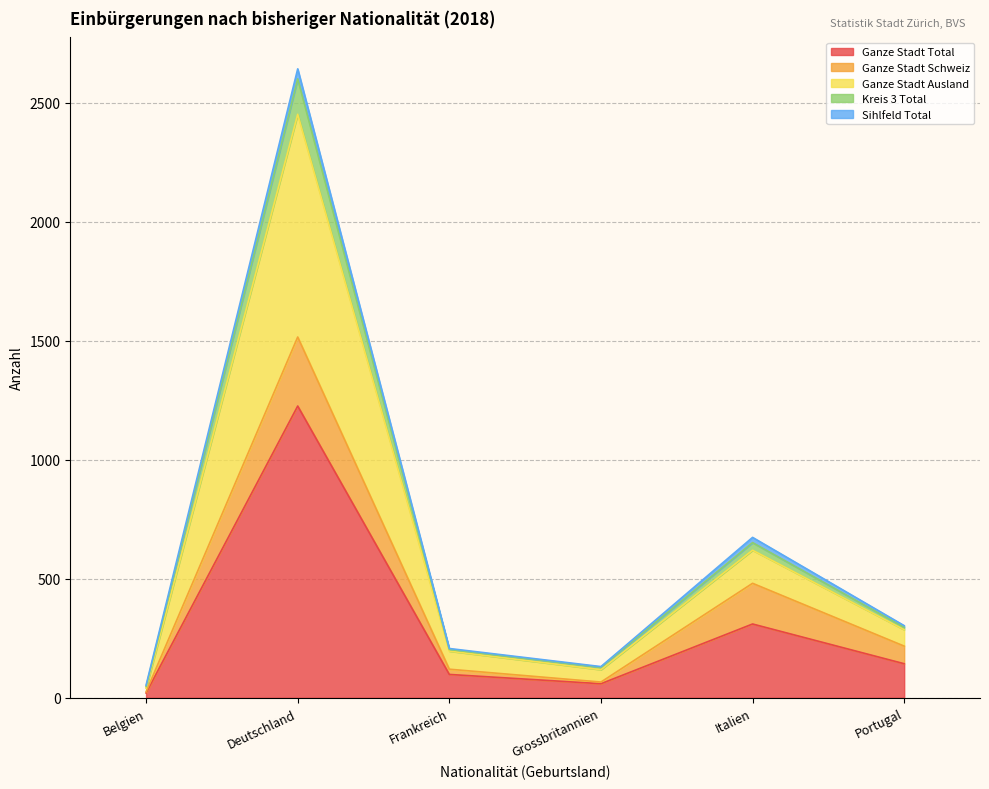

At which category is the sum across all series the highest?

Deutschland